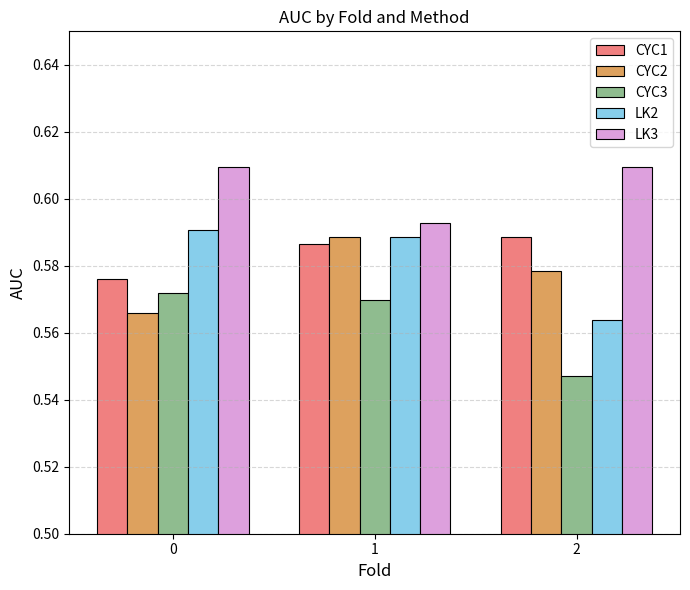

What is the sum of the CYC2 values at 1 and 0?

1.2